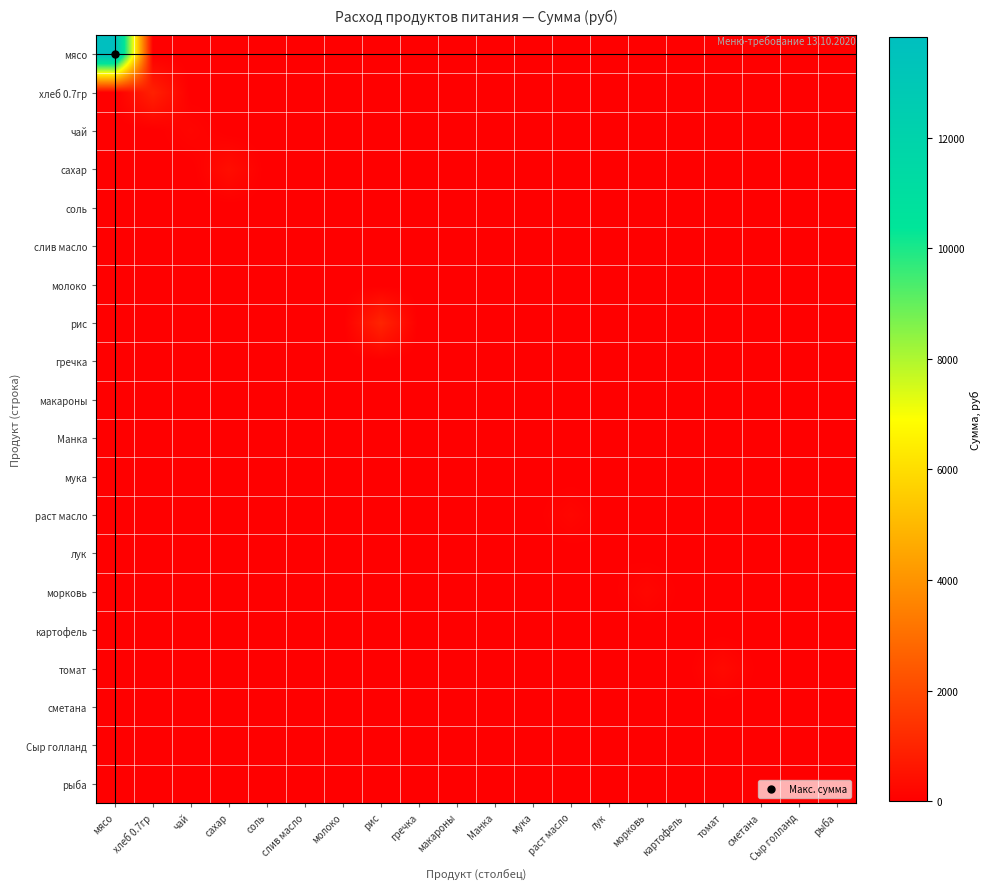

Which series has the largest total across all categories?

мясо